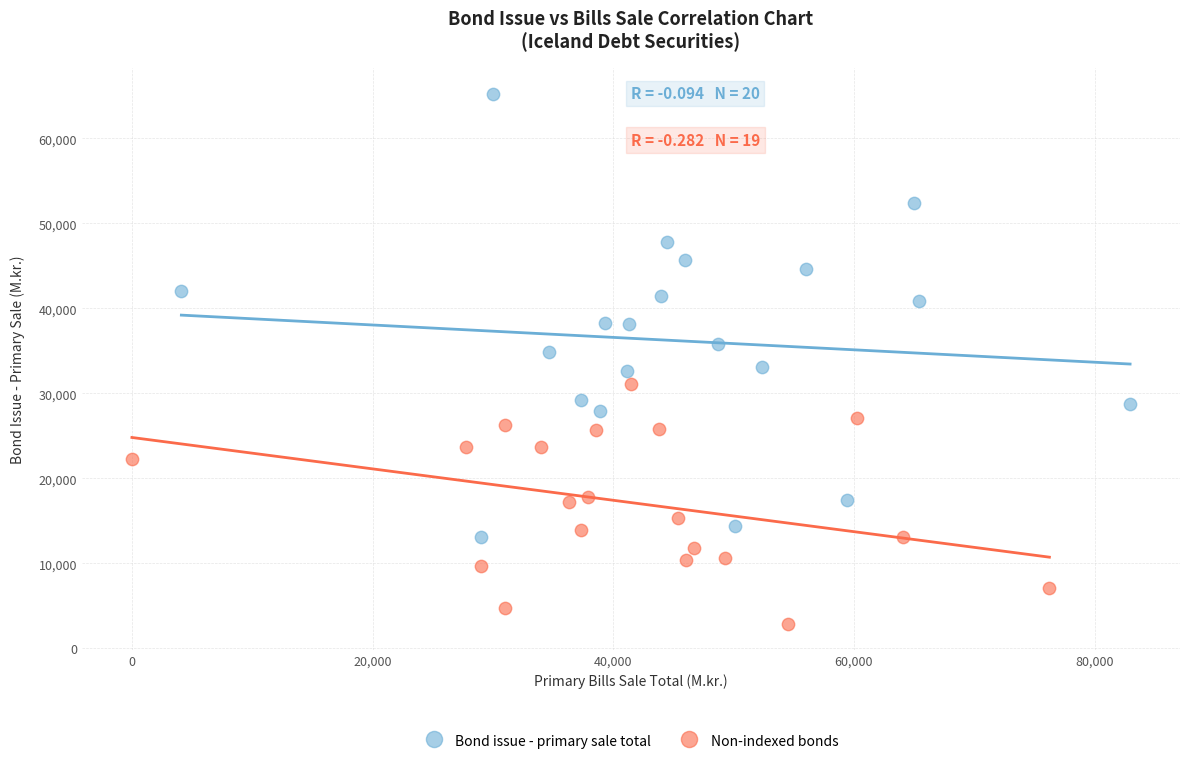

Which series contains the lowest Y value?

Non-indexed bonds